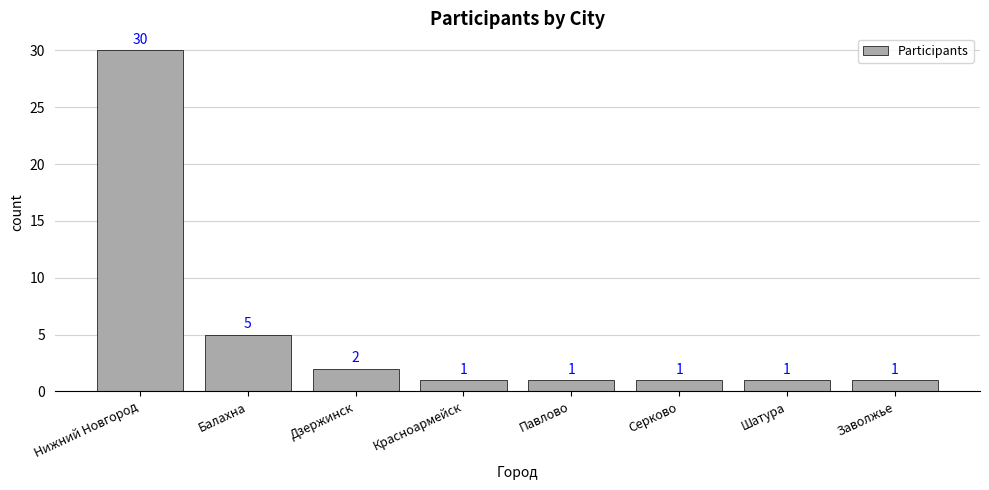

What is the difference between the values at Серково and Нижний Новгород?

29